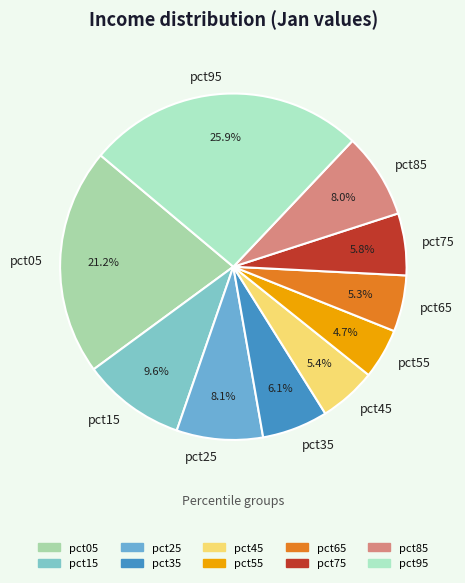

How much of the chart is everything except pct35?

93.9%